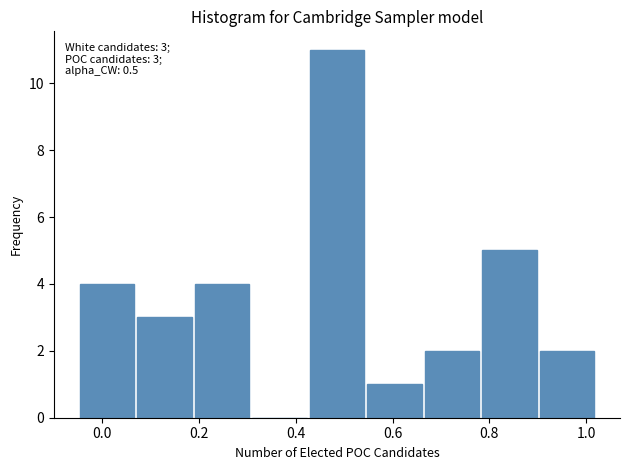

Which range on the x-axis has the tallest bar?

0.42 to 0.54